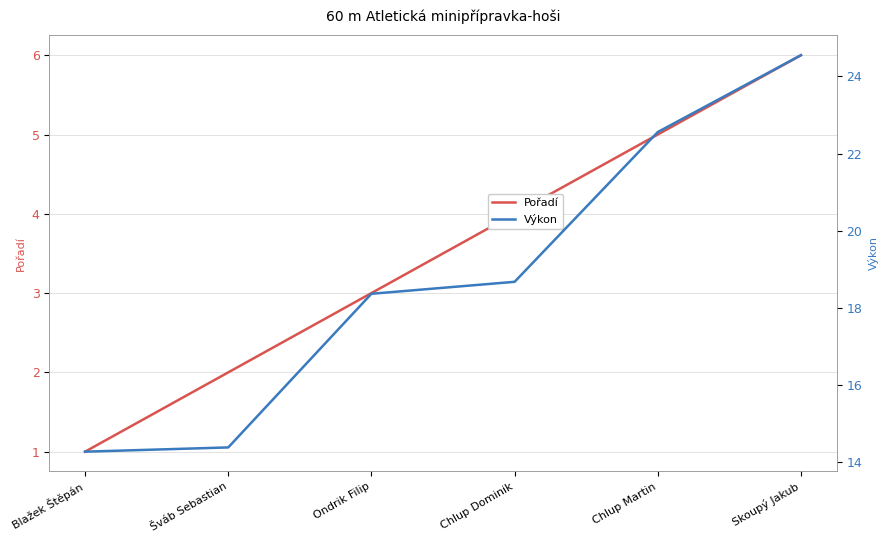

Reading left to right, transcribe all the data shown in this chart.

Pořadí: 1.0	2.0	3.0	4.0	5.0	6.0
Výkon: 14.3	14.4	18.4	18.7	22.6	24.6